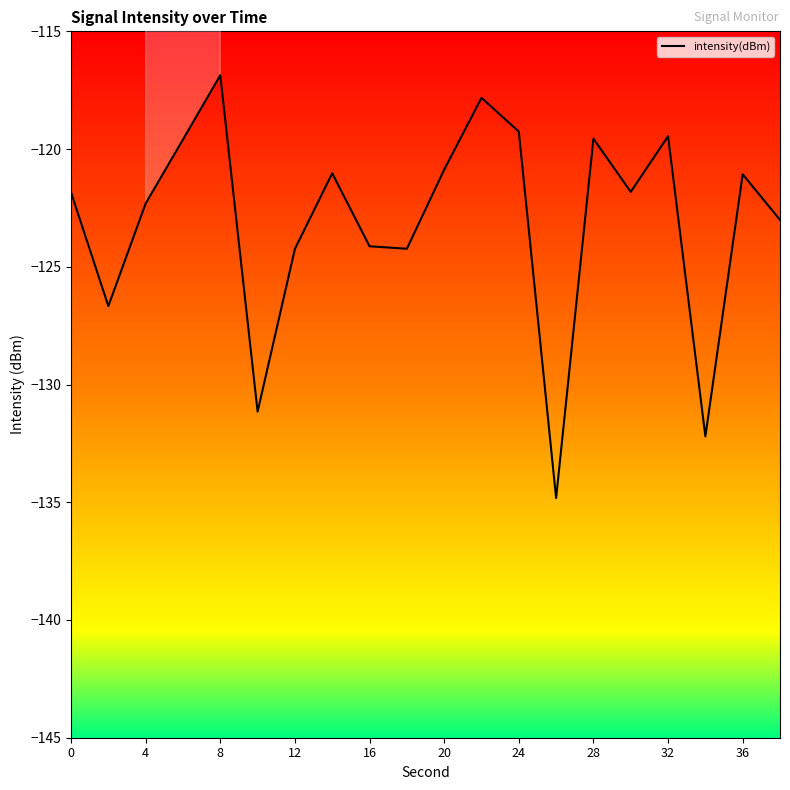

What is the maximum value shown in the chart?

-116.9